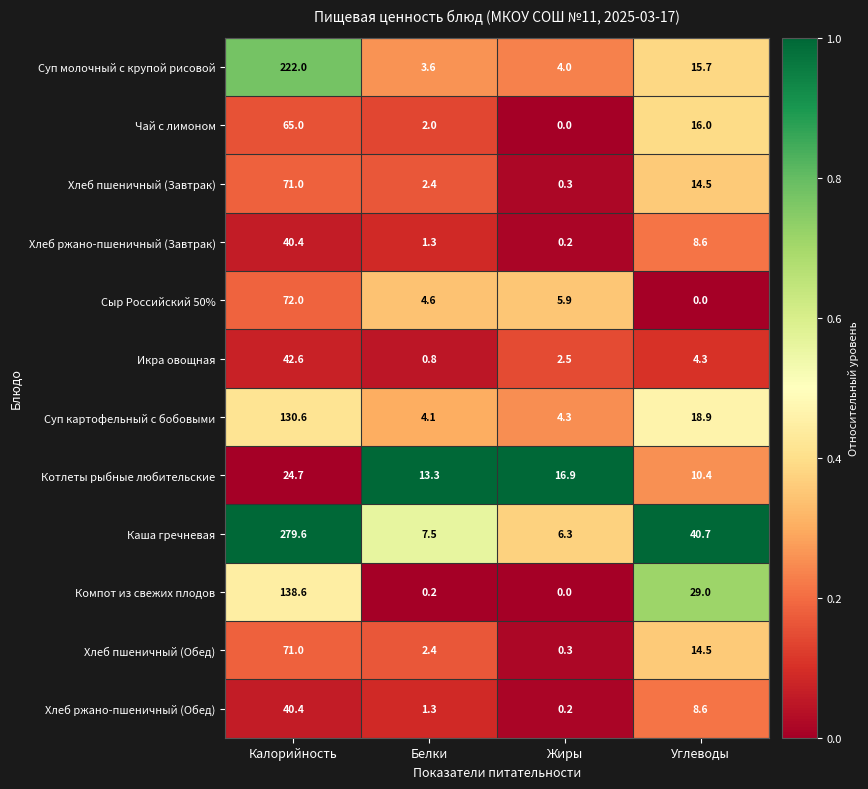

List the labels in order of Компот из свежих плодов value, smallest first.

Жиры, Белки, Углеводы, Калорийность